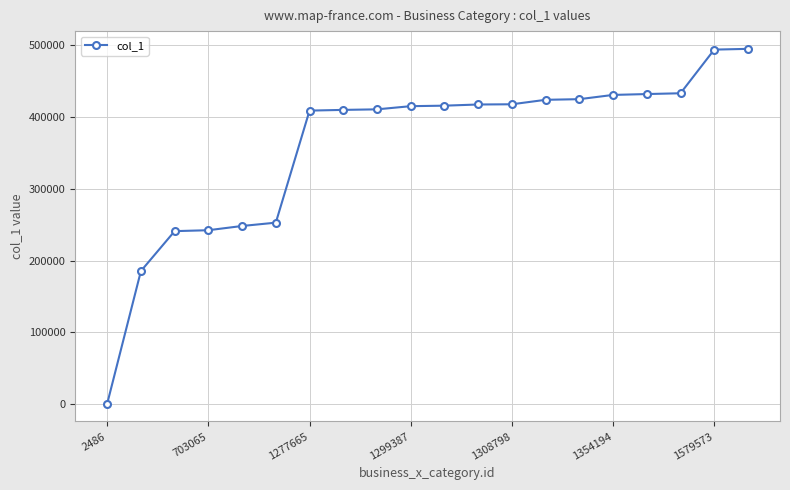

What is the greatest value displayed?

494853